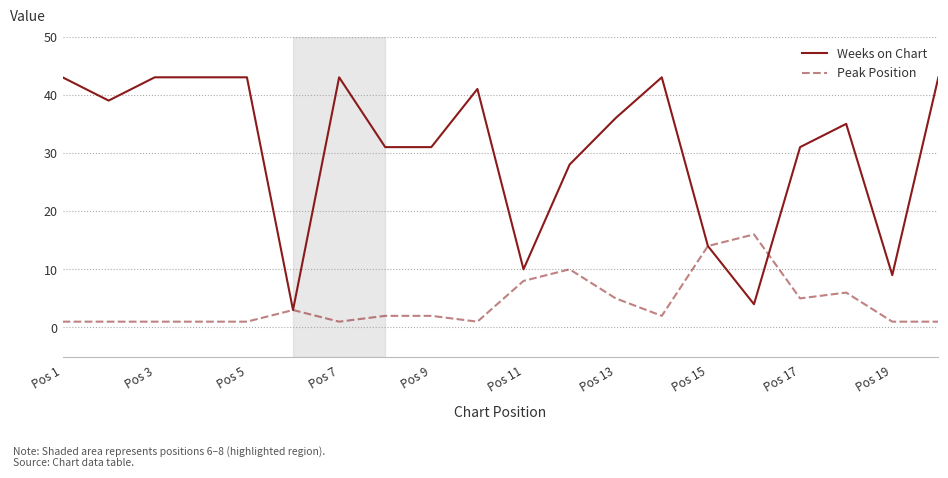

What is the lowest value of the Weeks on Chart series?

3